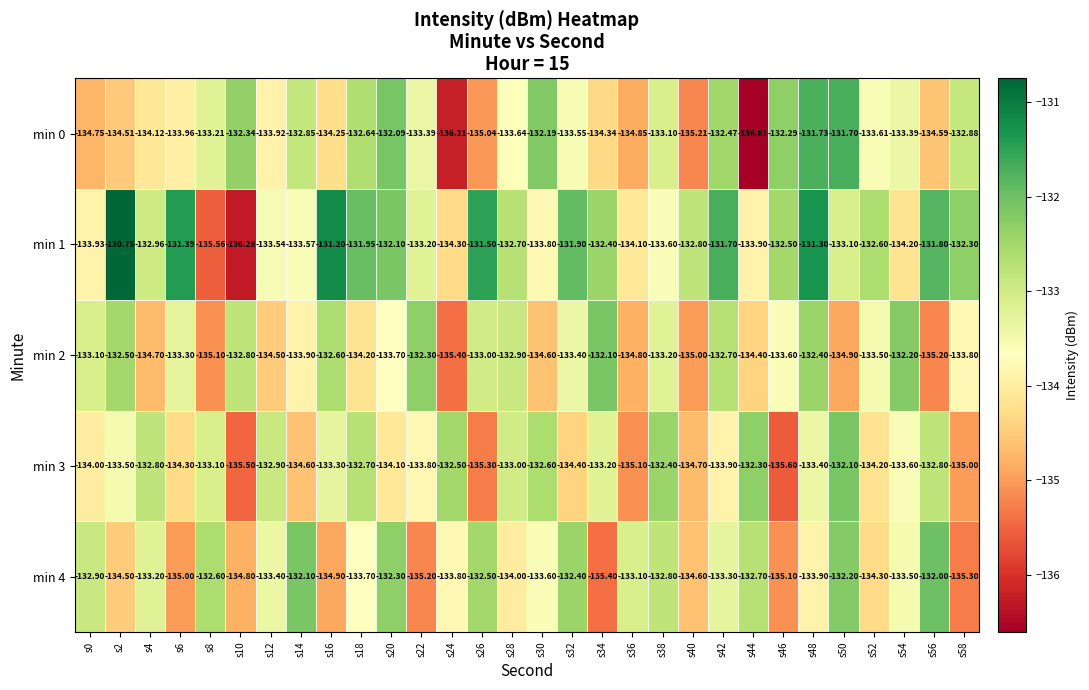

What is the spread (max minus min) of values at s22?

2.9